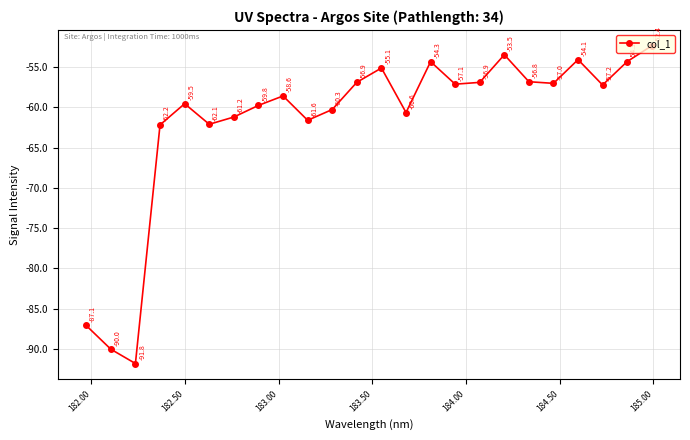

What is the minimum value shown in the chart?

-91.8